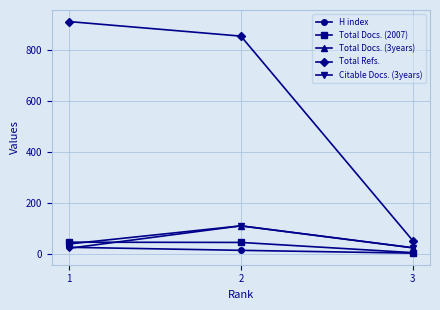

What is the total value across all series at 3?

118